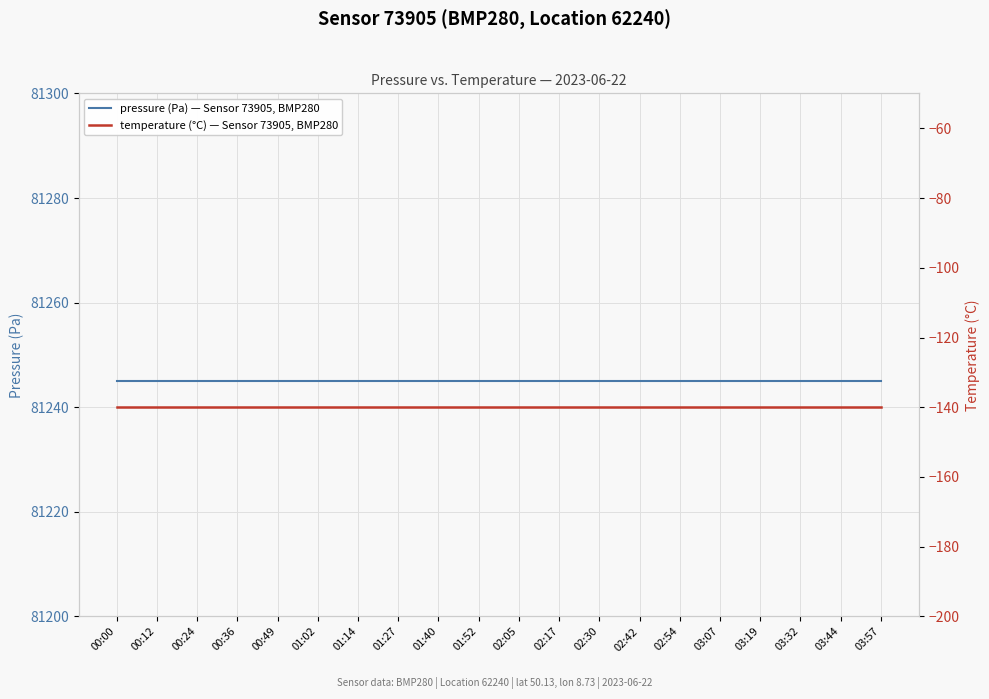

Which series has the widest spread of values?

pressure (Pa) — Sensor 73905, BMP280